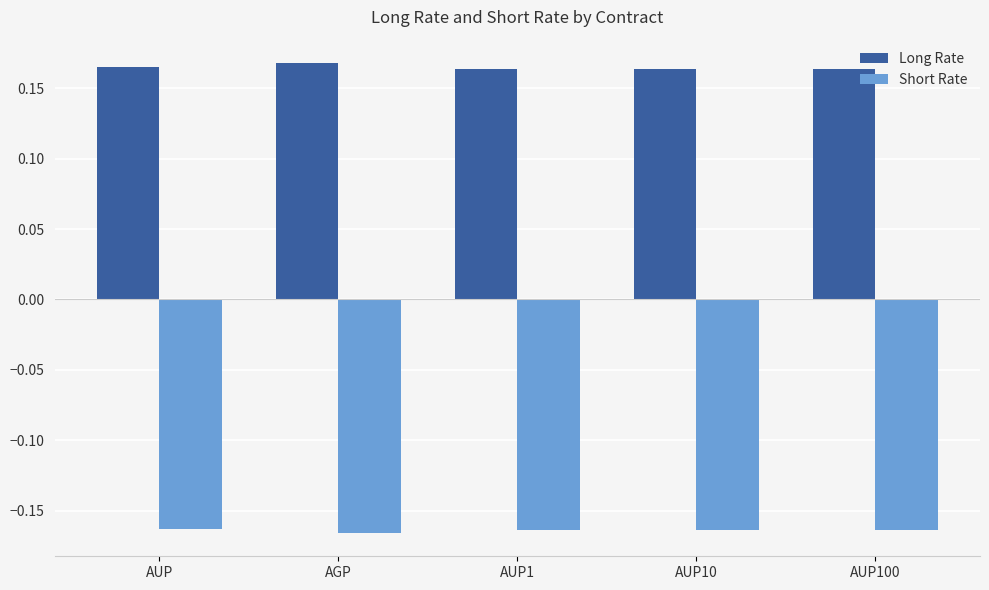

How many Long Rate values are between 0 and 1?

5